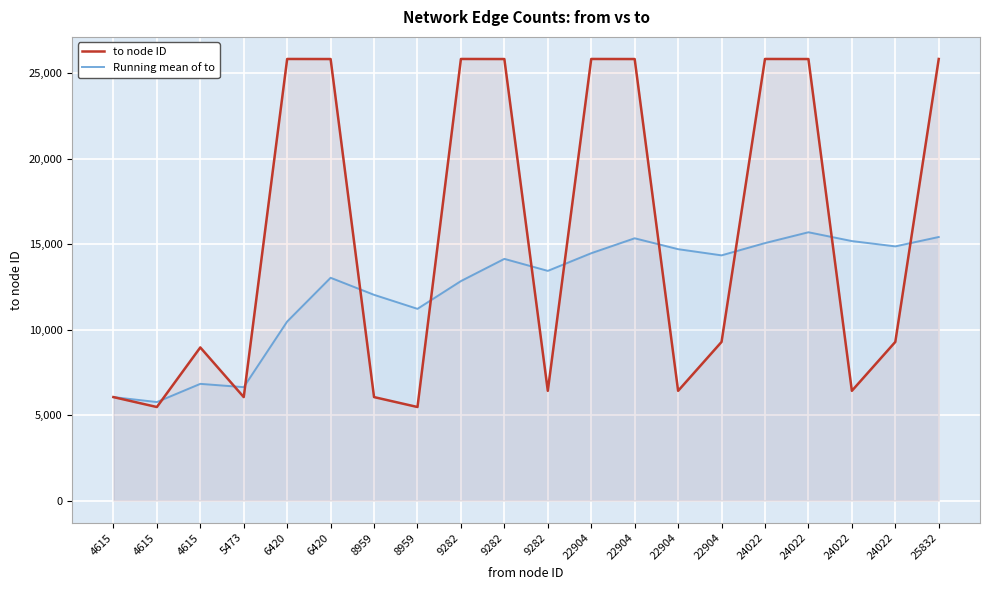

How many data points in Running mean of to are less than 14140?

10